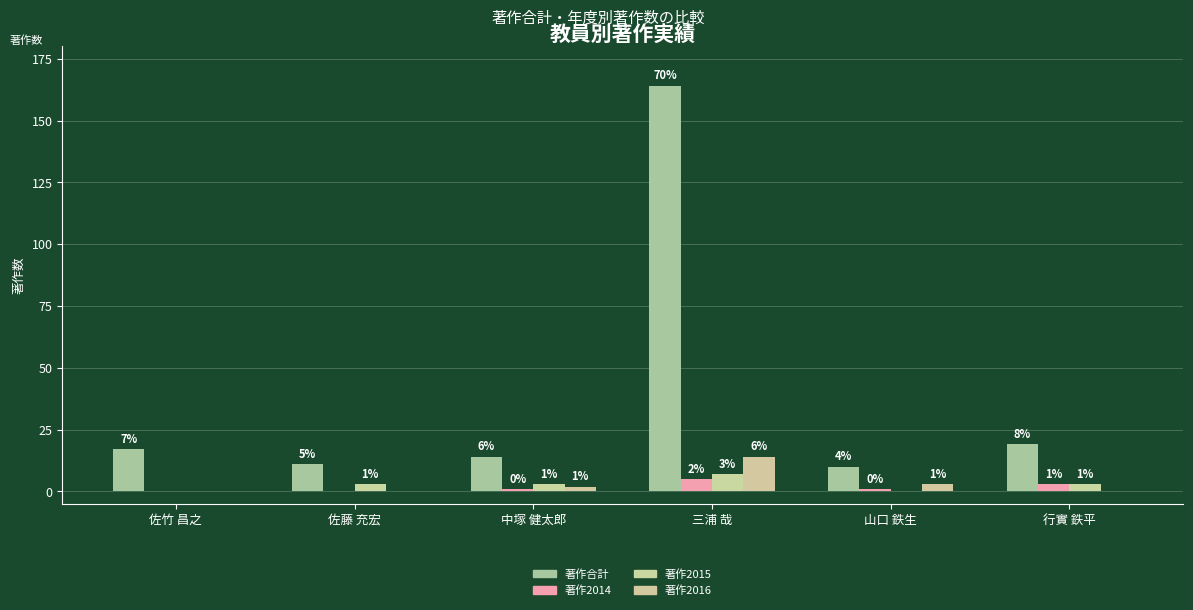

How many positive values does the 著作2014 series have?

4